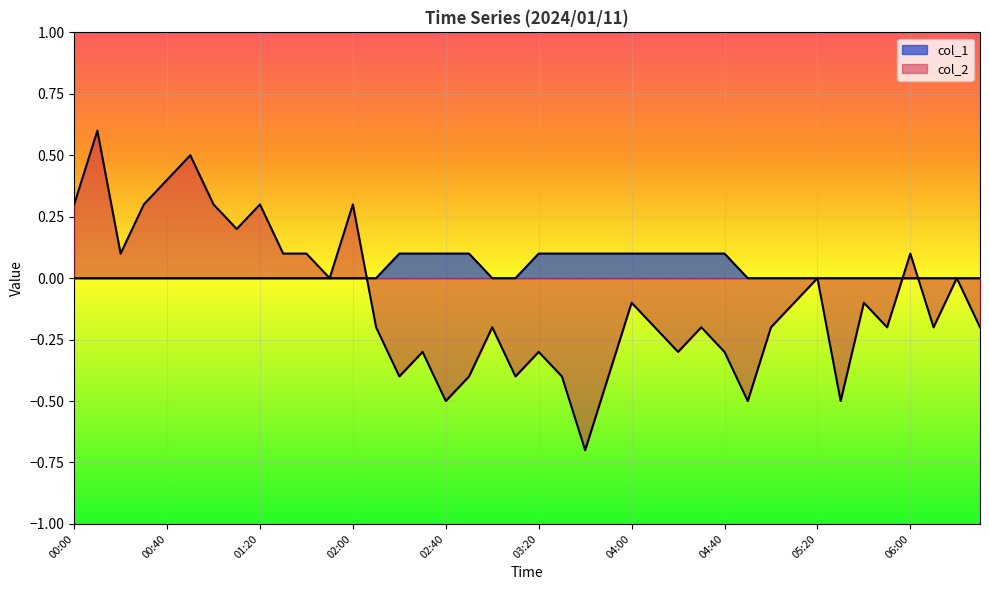

True or false: col_2 has a value of -0.3 at 04:50.

False